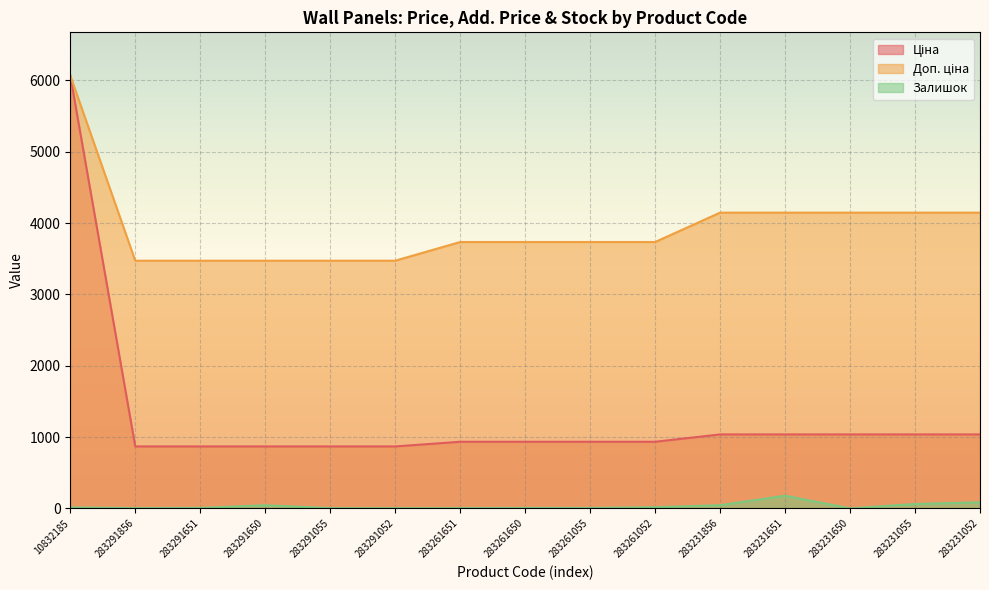

Does the chart display data point markers on the line(s)?

No